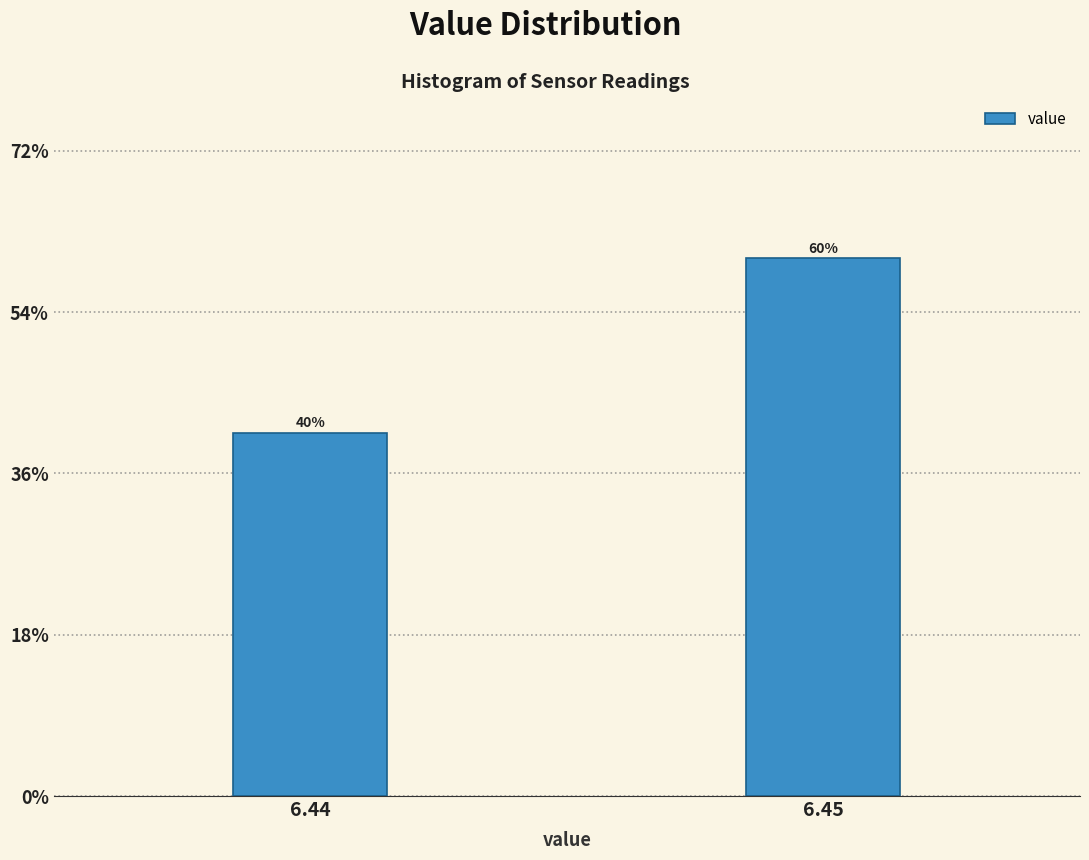

At which label does the data first exceed 59?

6.45